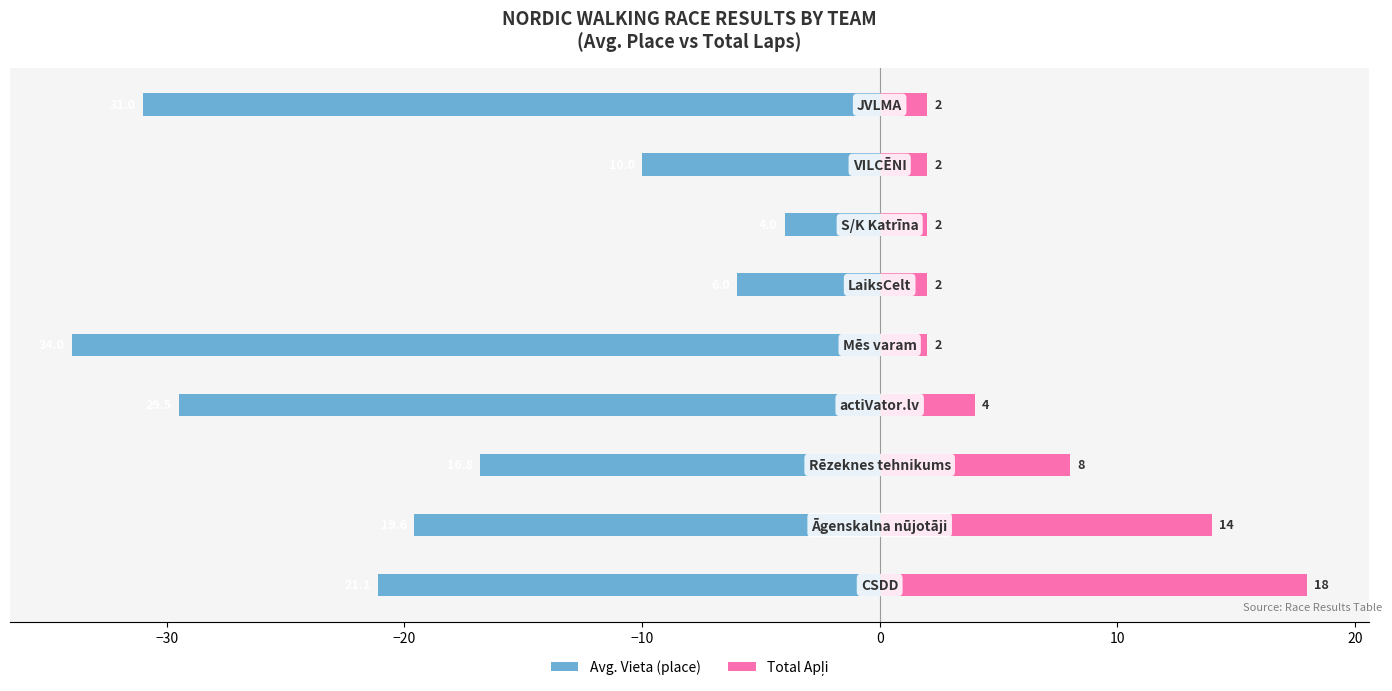

How many data points does each series have?

9